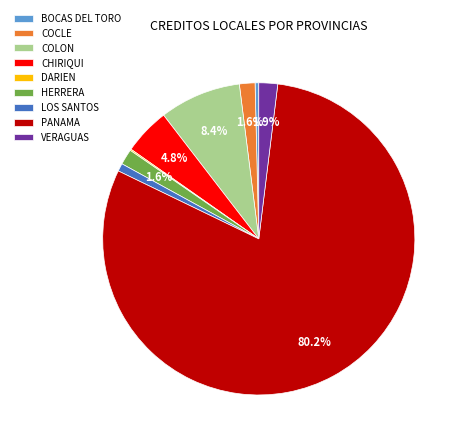

Which slice represents more than half of the pie?

PANAMA